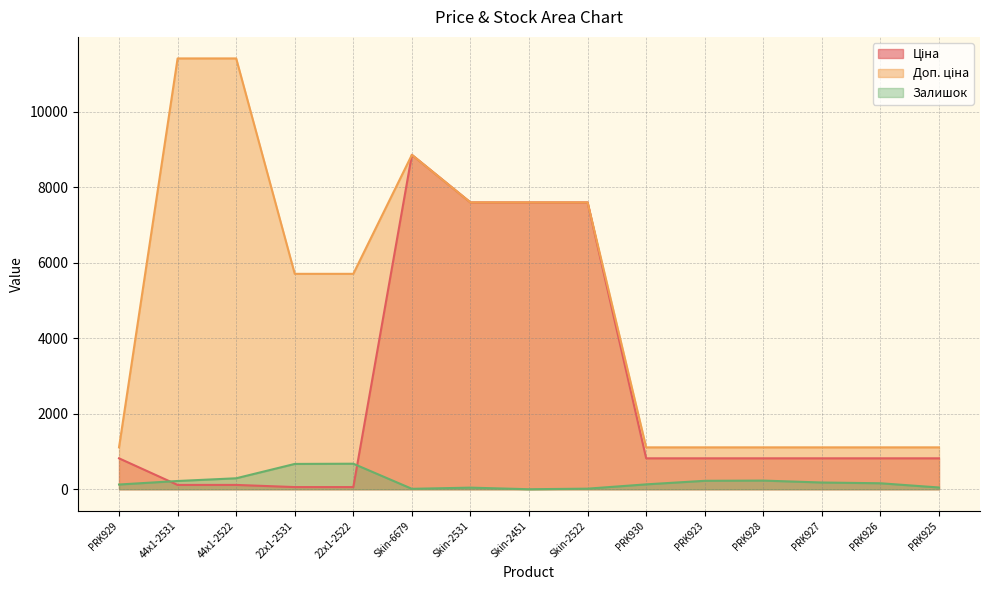

At which category is the sum across all series the highest?

Skin-6679